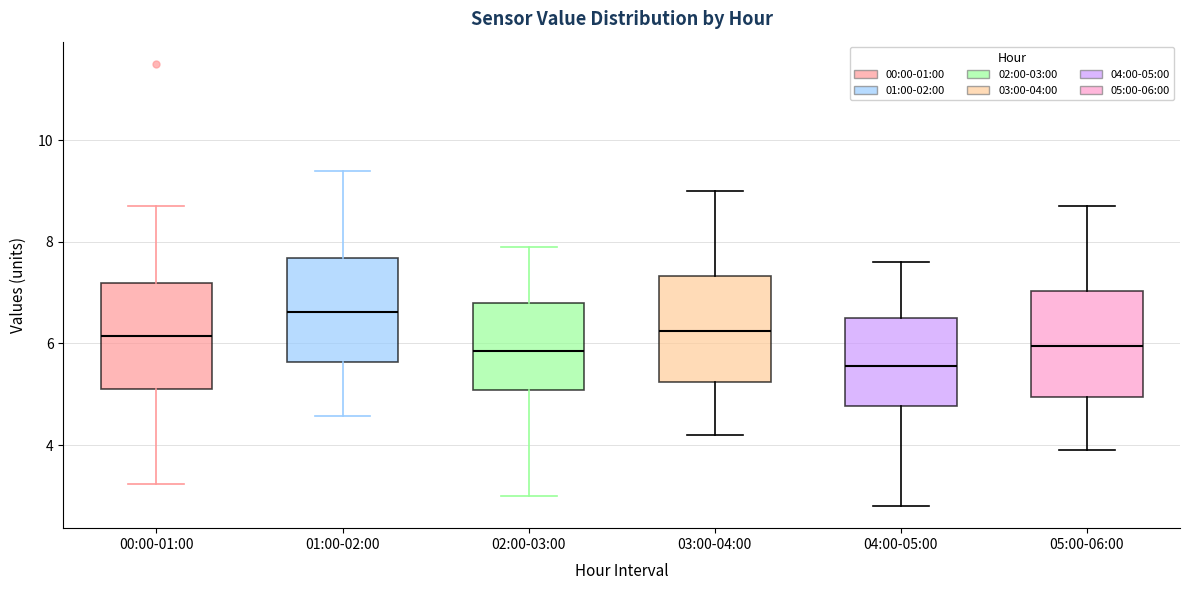

Reading left to right, read every box against the y-axis: the position of its median line, the range the box covers, and the ends of its whiskers. The values are not printed on the chart, so give them approximately, as read against the axis.

00:00-01:00: median 6.2, box 5.0 to 7.2, whiskers 3.2 to 8.8
01:00-02:00: median 6.6, box 5.6 to 7.6, whiskers 4.6 to 9.4
02:00-03:00: median 5.8, box 5.0 to 6.8, whiskers 3.0 to 8.0
03:00-04:00: median 6.2, box 5.2 to 7.4, whiskers 4.2 to 9.0
04:00-05:00: median 5.6, box 4.8 to 6.6, whiskers 2.8 to 7.6
05:00-06:00: median 6.0, box 5.0 to 7.0, whiskers 4.0 to 8.8